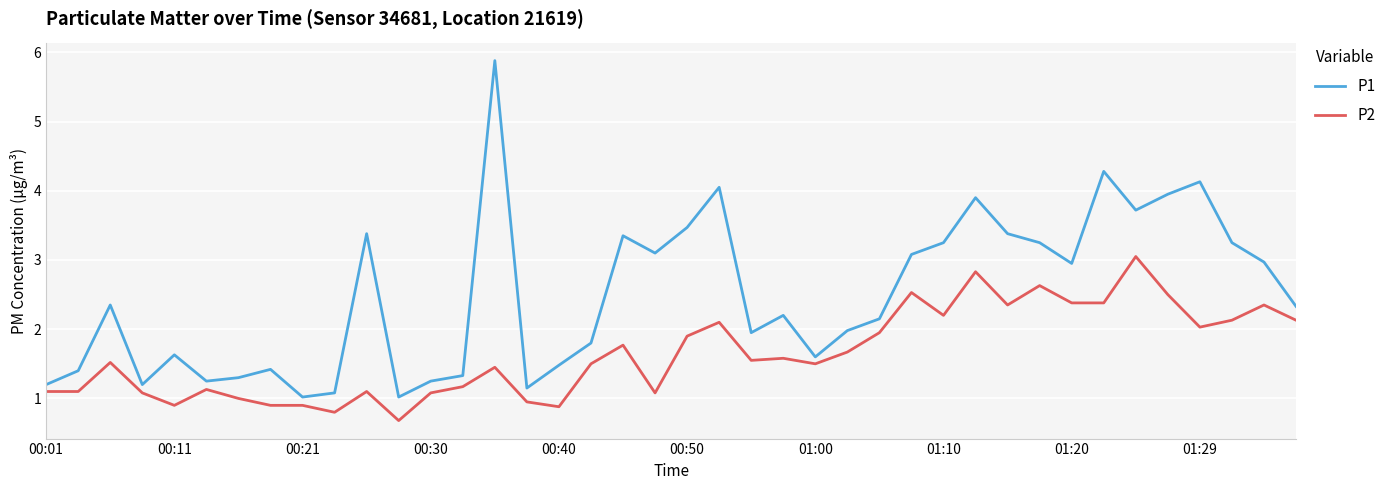

What is the difference between the maximum and minimum values in the P2 series?

2.4